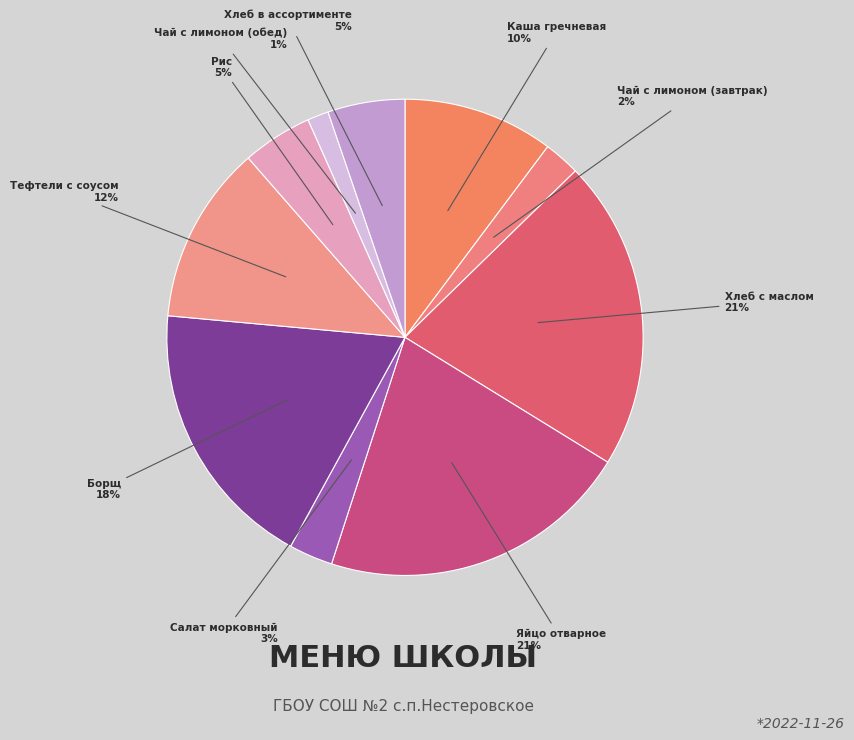

Between Тефтели с соусом and Рис, which is larger?

Тефтели с соусом